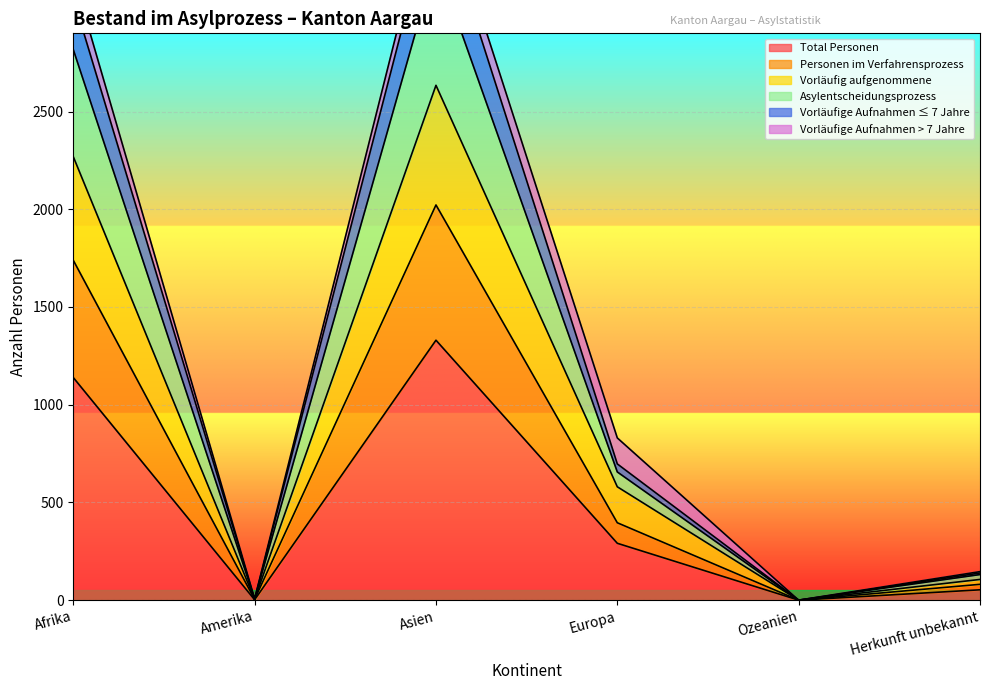

How many lines are shown in the chart?

5